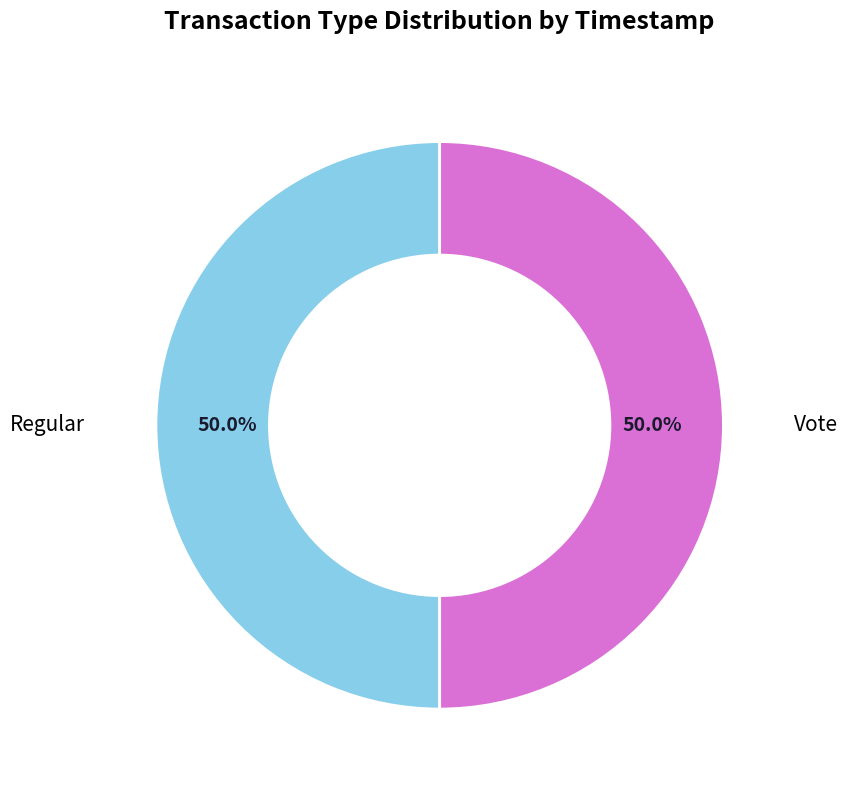

Approximately how many times larger is the value at Regular compared to Vote?

1.0